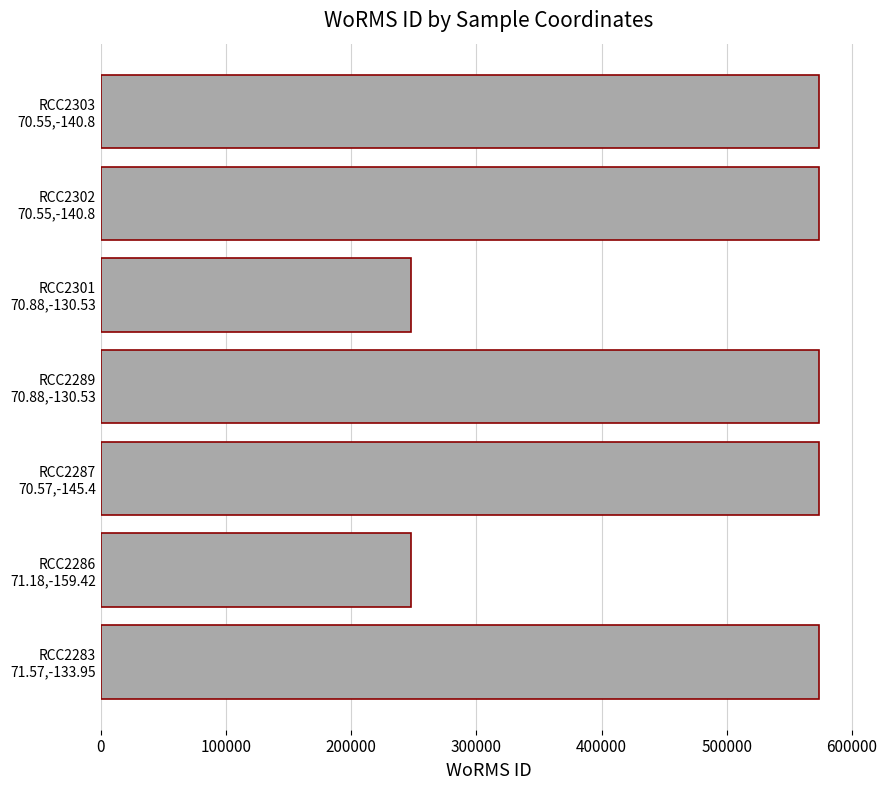

What is the smallest value displayed?

248148